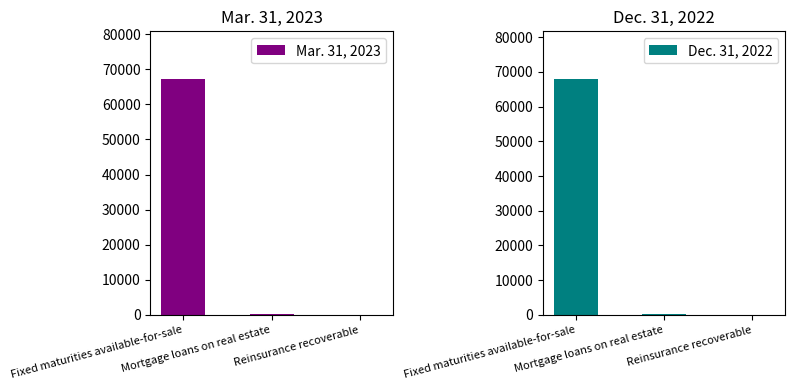

Which has a higher value, Reinsurance recoverable or Fixed maturities available-for-sale?

Fixed maturities available-for-sale